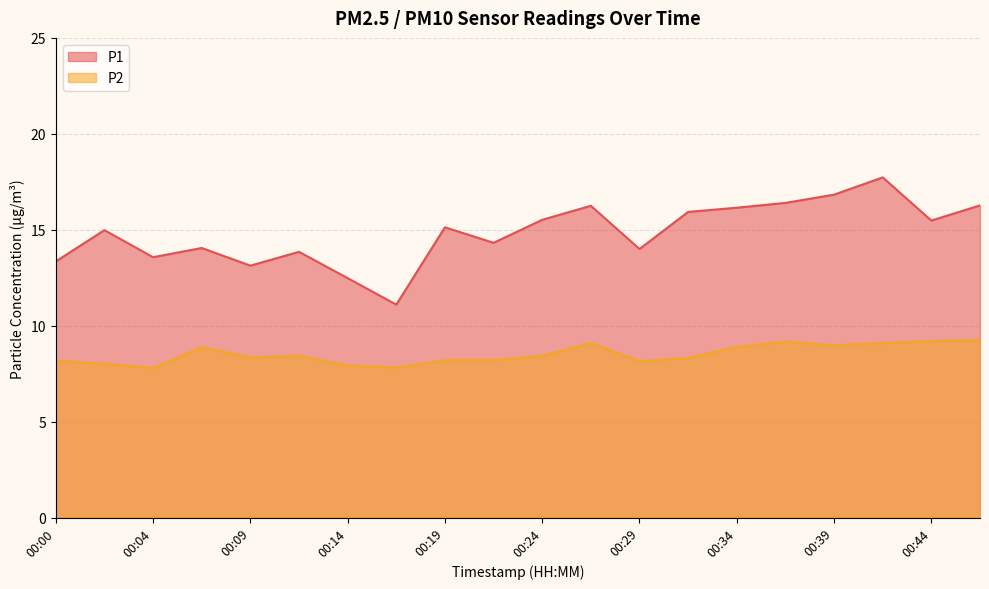

How many lines are shown in the chart?

2